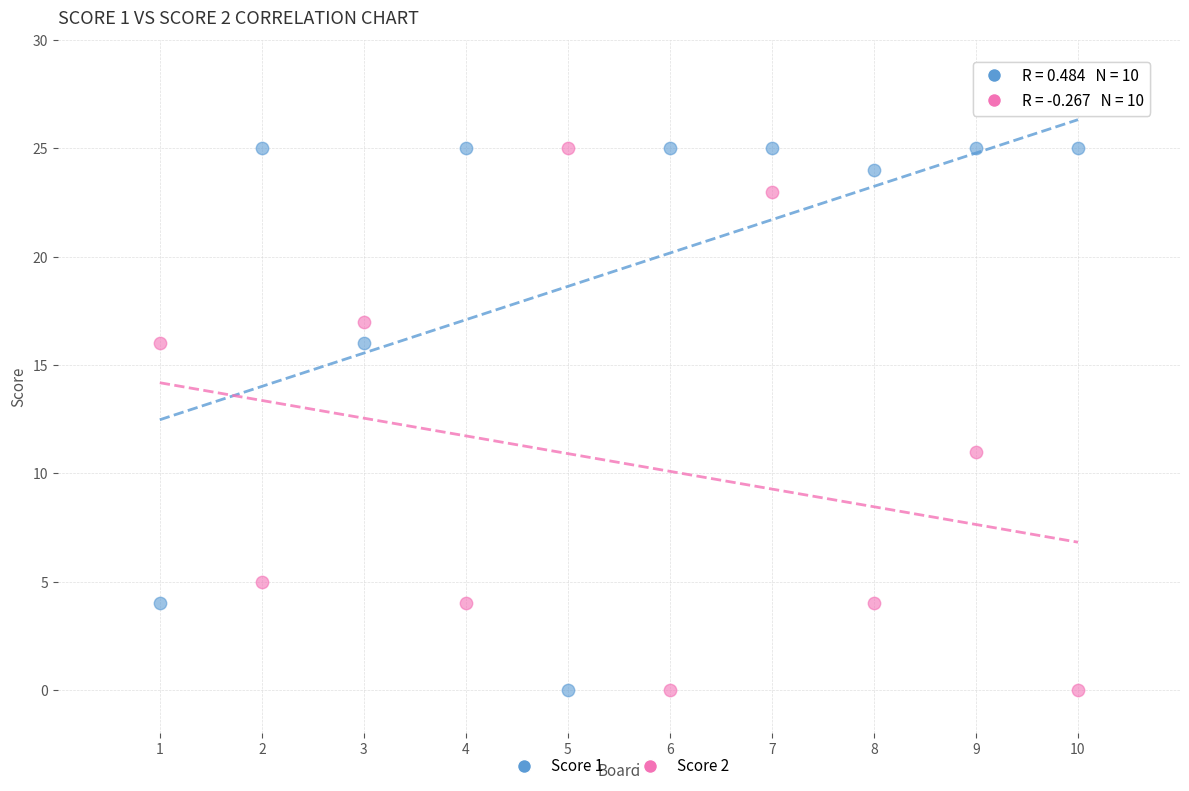

What is the X range (max minus min) for the scatter plot?

9